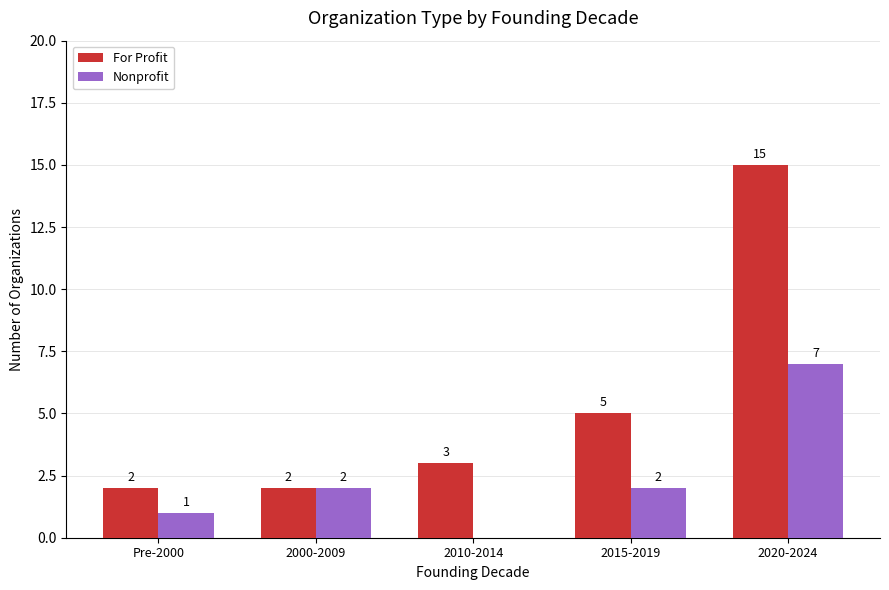

Reading right to left, list all the values displayed in this chart.

For Profit: 15	5	3	2	2
Nonprofit: 7	2	0	2	1